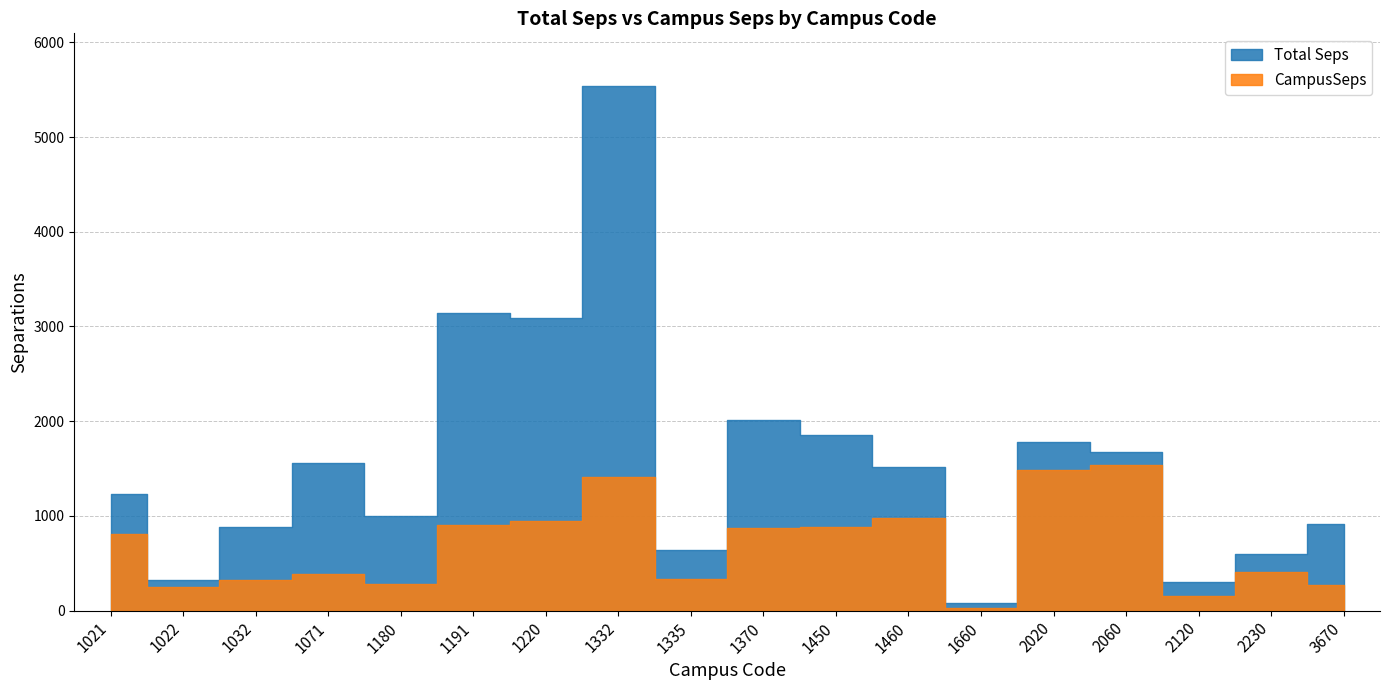

Rank the series by their average value, from lowest to highest.

CampusSeps, Total Seps